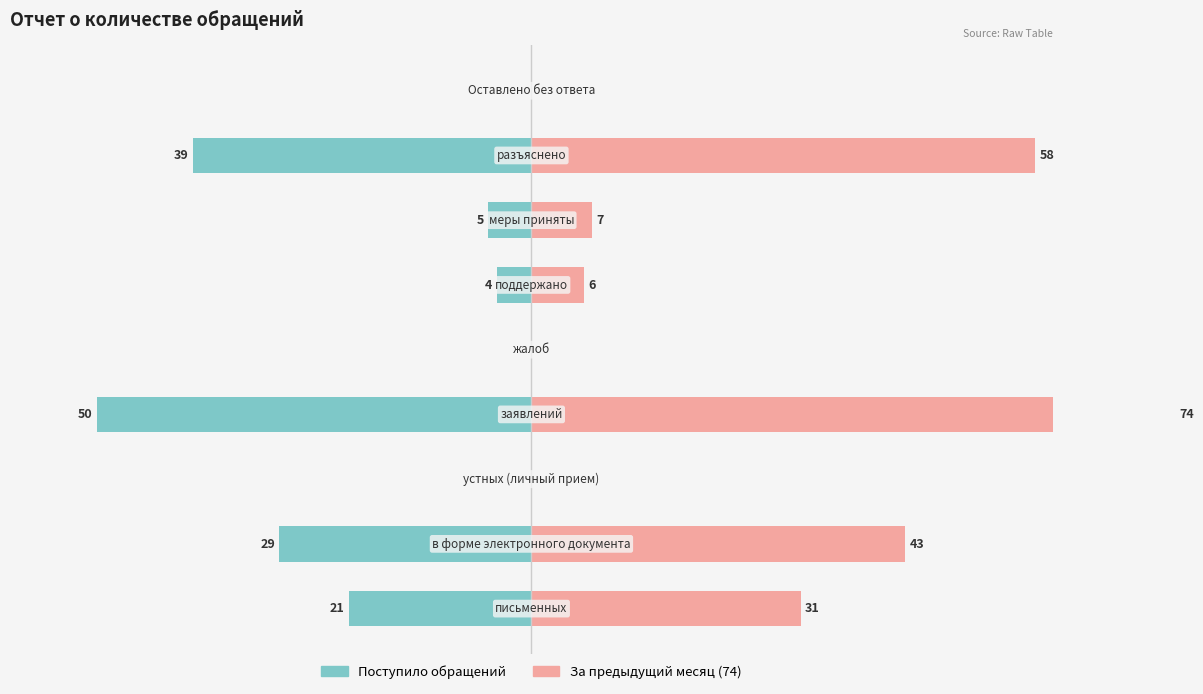

How many groups of bars are there?

9